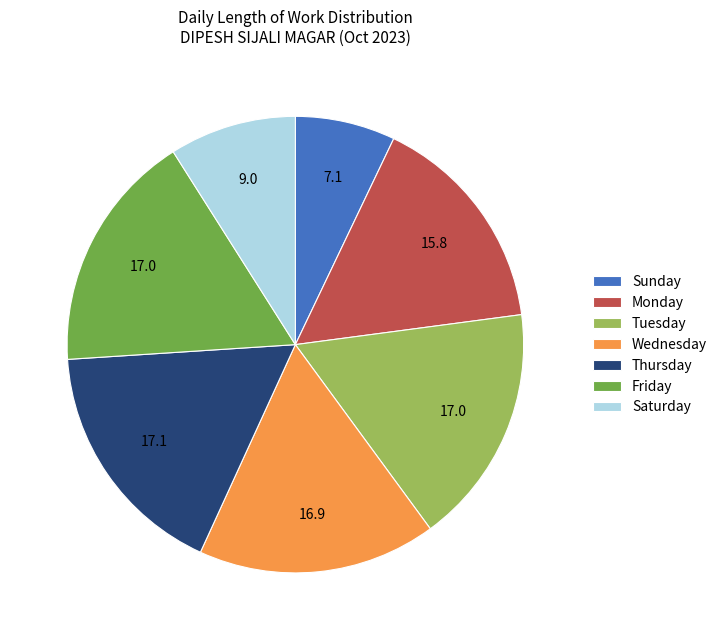

Is it true that Saturday is 14% of the pie?

False